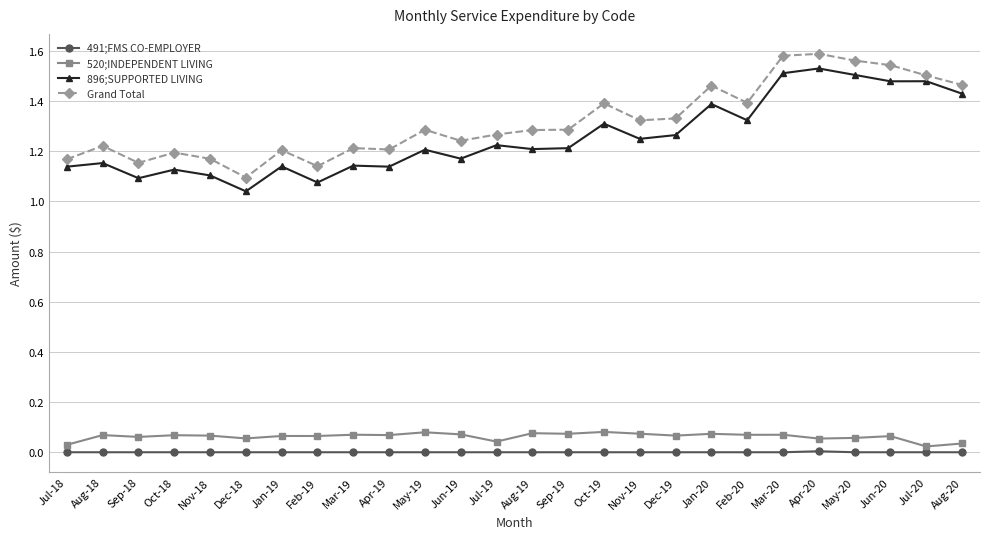

True or false: Grand Total and 896;SUPPORTED LIVING cross at least once.

False